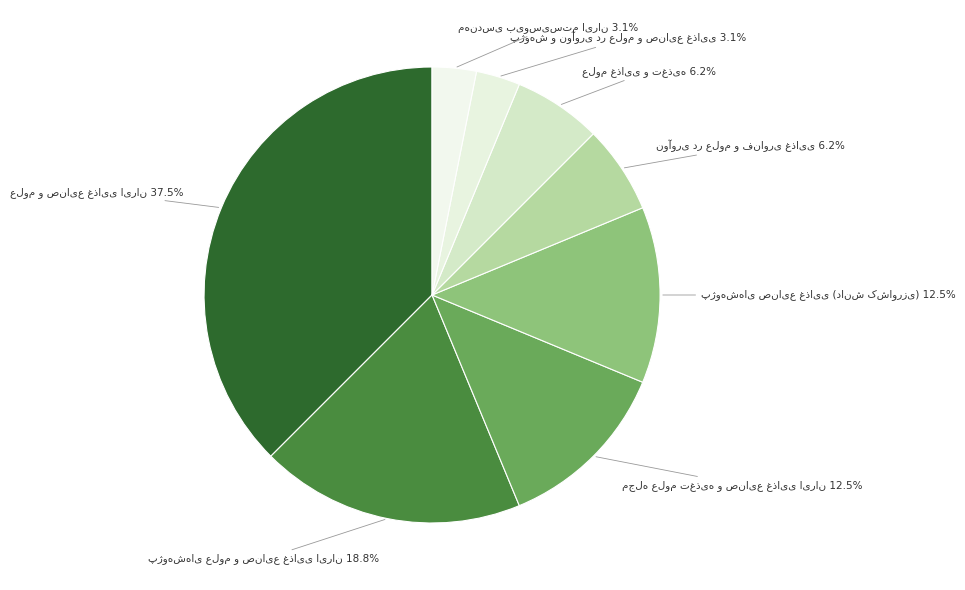

Is there a majority slice in this chart?

No